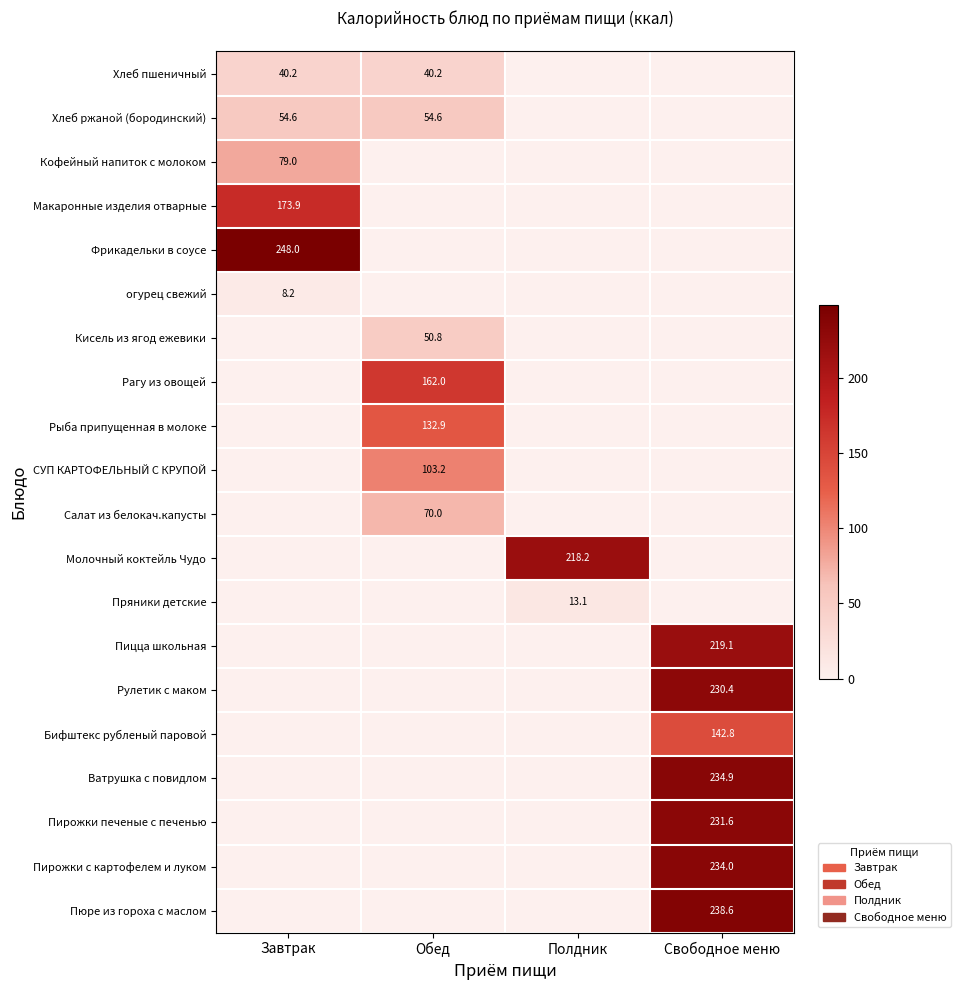

At how many categories does at least one series exceed 246?

1